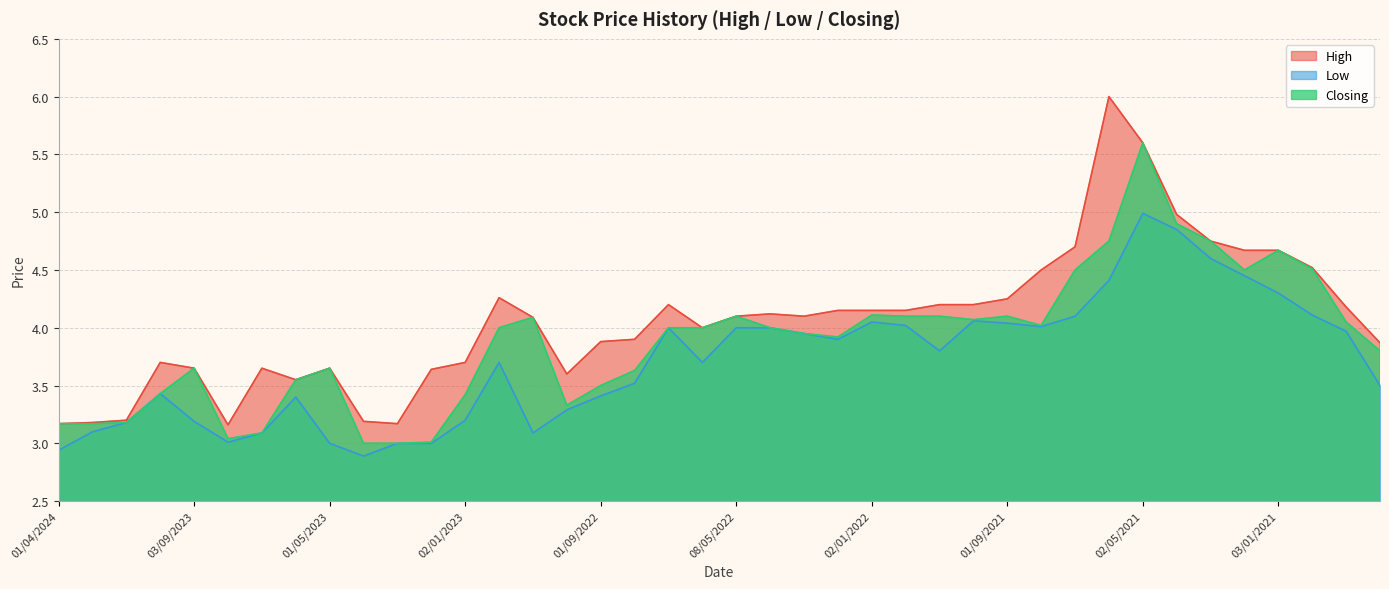

Where does the High series first go above 4?

01/12/2022